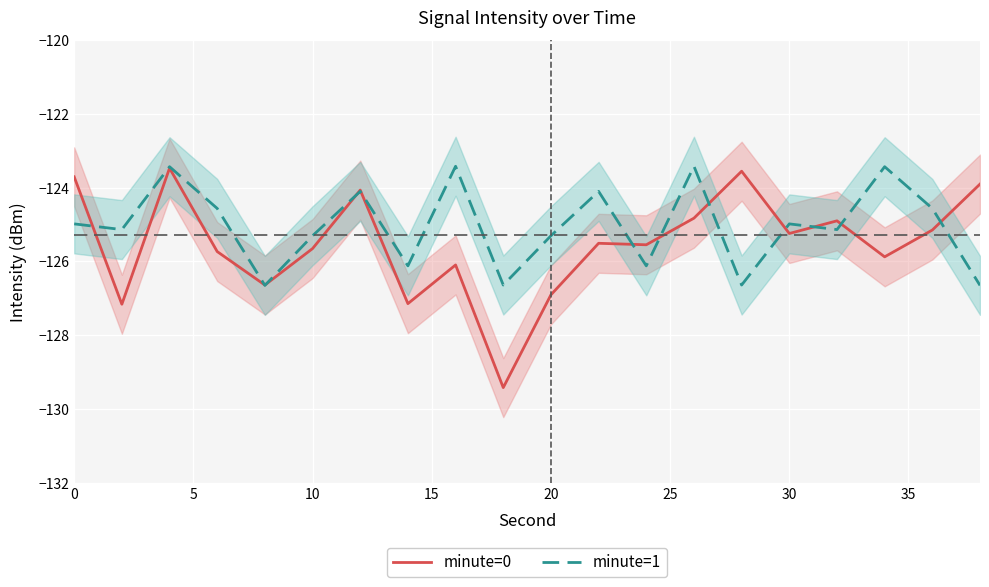

Is this an area chart (filled region under the line)?

No